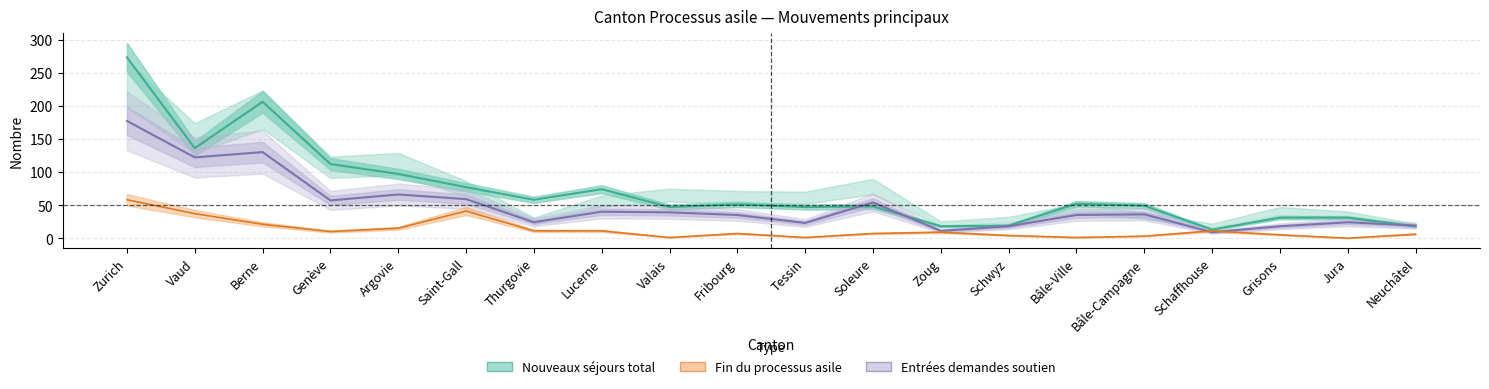

At which label does Entrées demandes soutien reach its peak?

Zurich